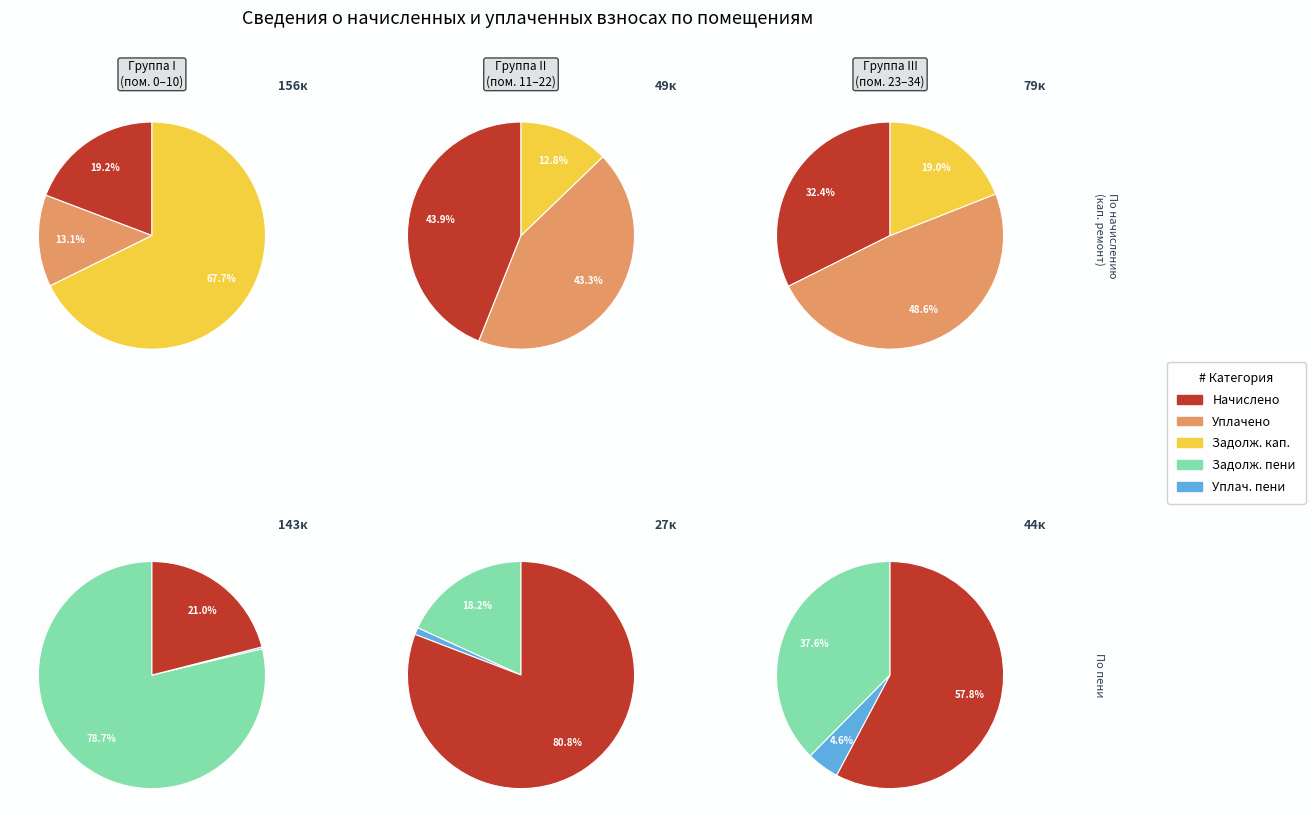

Is 21 the majority of the pie?

No